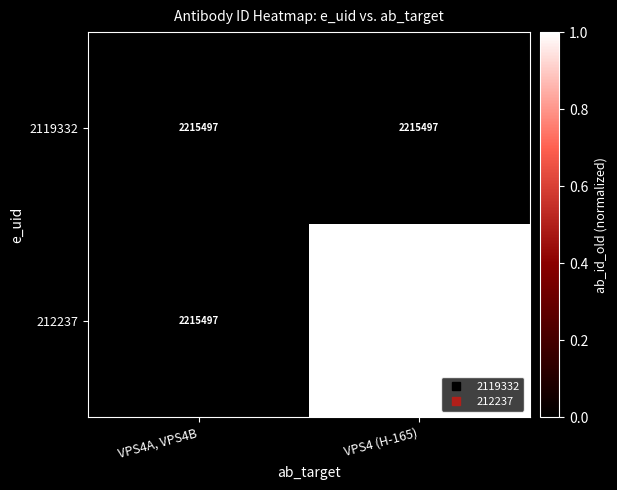

How many distinct data groups are displayed?

2